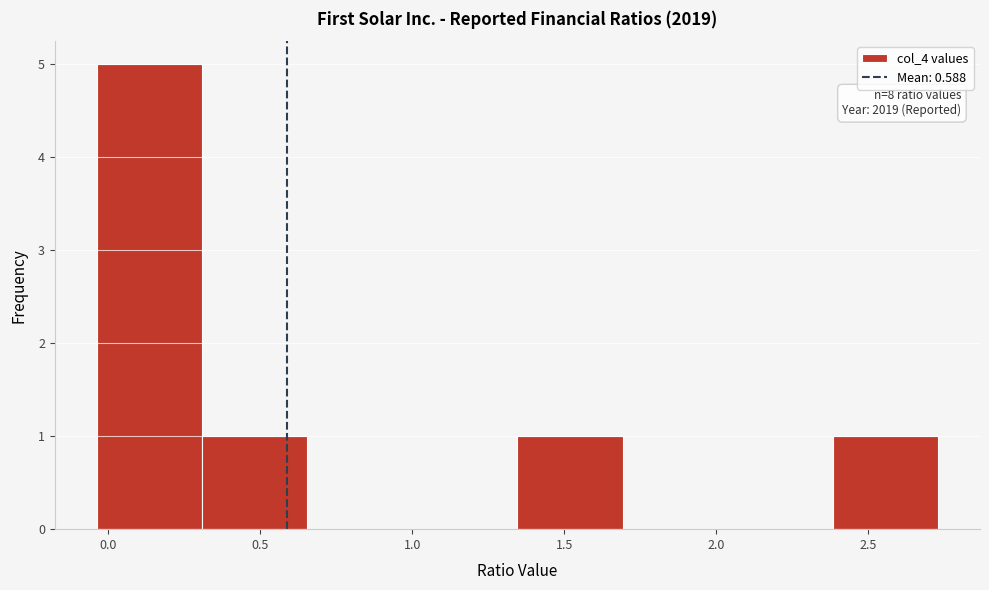

Which range on the x-axis has the tallest bar?

-0.05 to 0.30